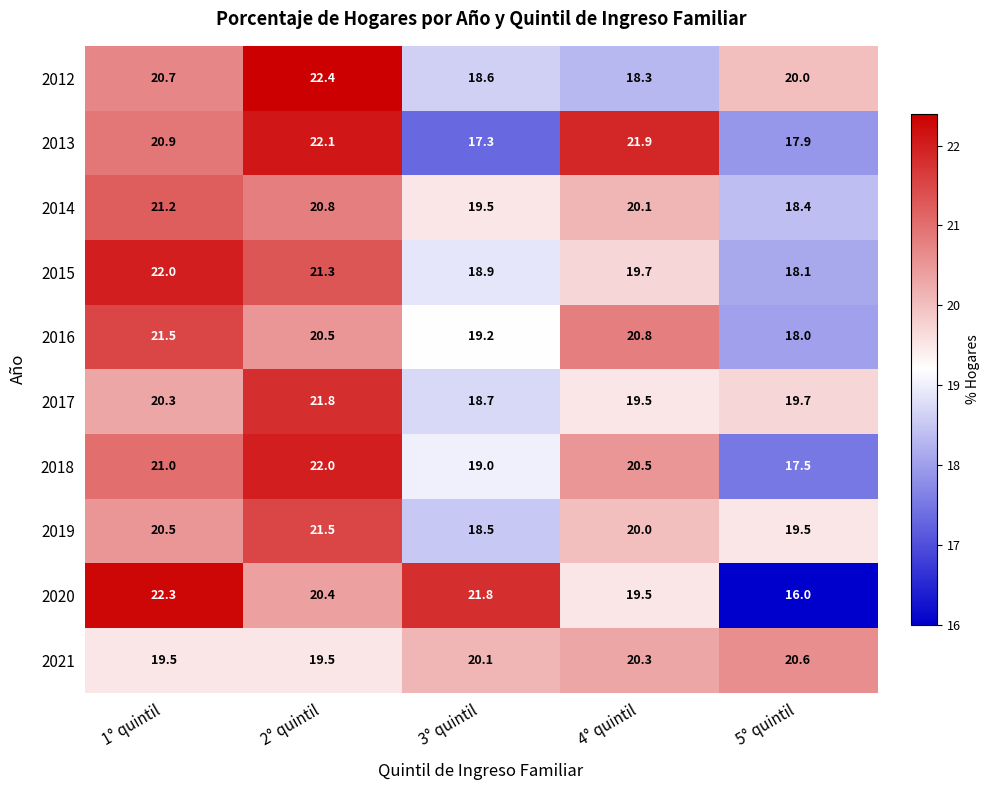

What is the sum of the 2018 values at 5° quintil and 3° quintil?

36.5